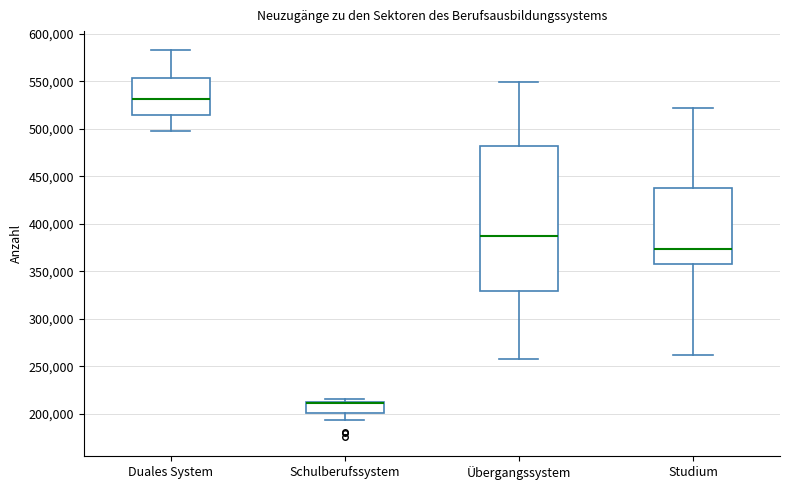

Reading left to right, read every box against the y-axis: the position of its median line, the range the box covers, and the ends of its whiskers. The values are not printed on the chart, so give them approximately, as read against the axis.

Duales System: median 530000, box 515000 to 555000, whiskers 495000 to 580000
Schulberufssystem: median 210000 (drawn on the box's upper edge), box 200000 to 210000, whiskers 195000 to 215000
Übergangssystem: median 385000, box 330000 to 480000, whiskers 260000 to 550000
Studium: median 375000, box 355000 to 440000, whiskers 260000 to 520000